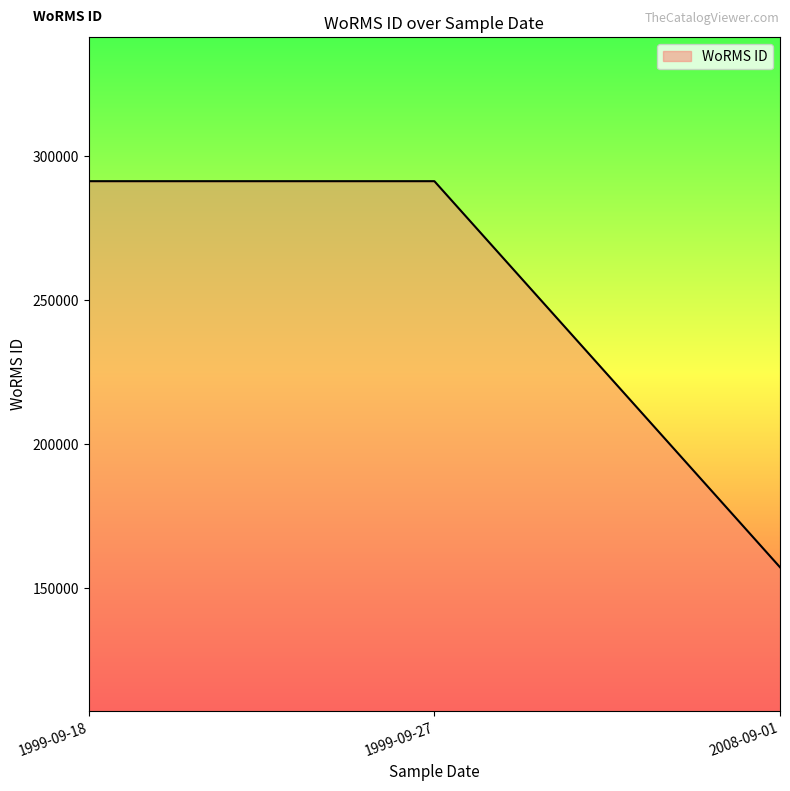

How many values are between 157240 and 291417?

3